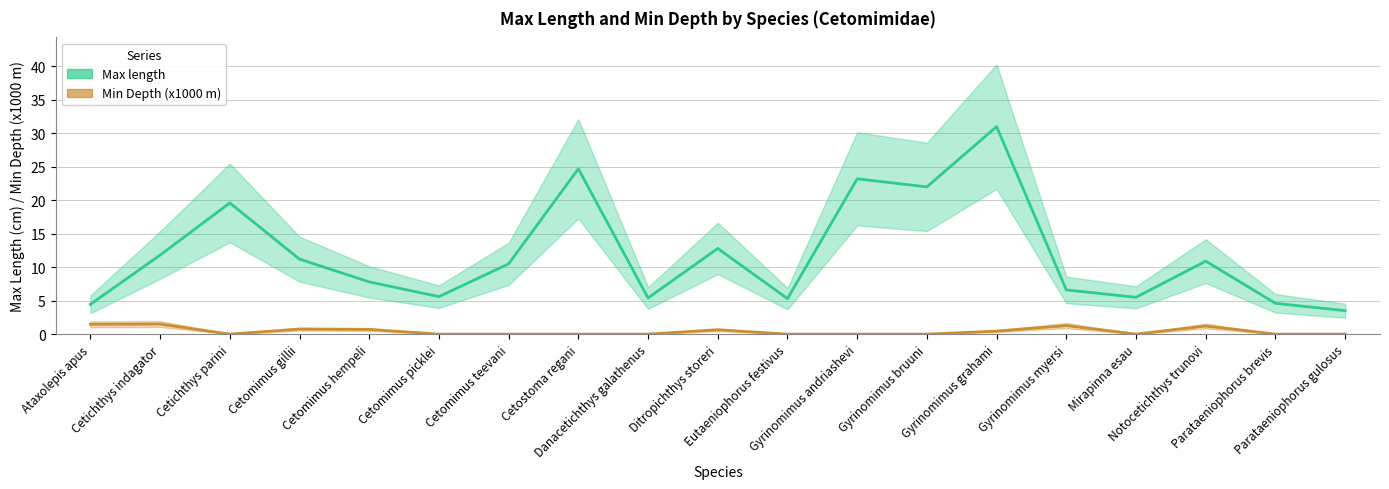

List the labels in order of Min Depth (x1000 m) value, largest first.

Cetichthys indagator, Ataxolepis apus, Gyrinomimus myersi, Notocetichthys trunovi, Cetomimus gillii, Cetomimus hempeli, Ditropichthys storeri, Gyrinomimus grahami, Cetichthys parini, Cetomimus picklei, Cetomimus teevani, Cetostoma regani, Danacetichthys galathenus, Eutaeniophorus festivus, Gyrinomimus andriashevi, Gyrinomimus bruuni, Mirapinna esau, Parataeniophorus brevis, Parataeniophorus gulosus